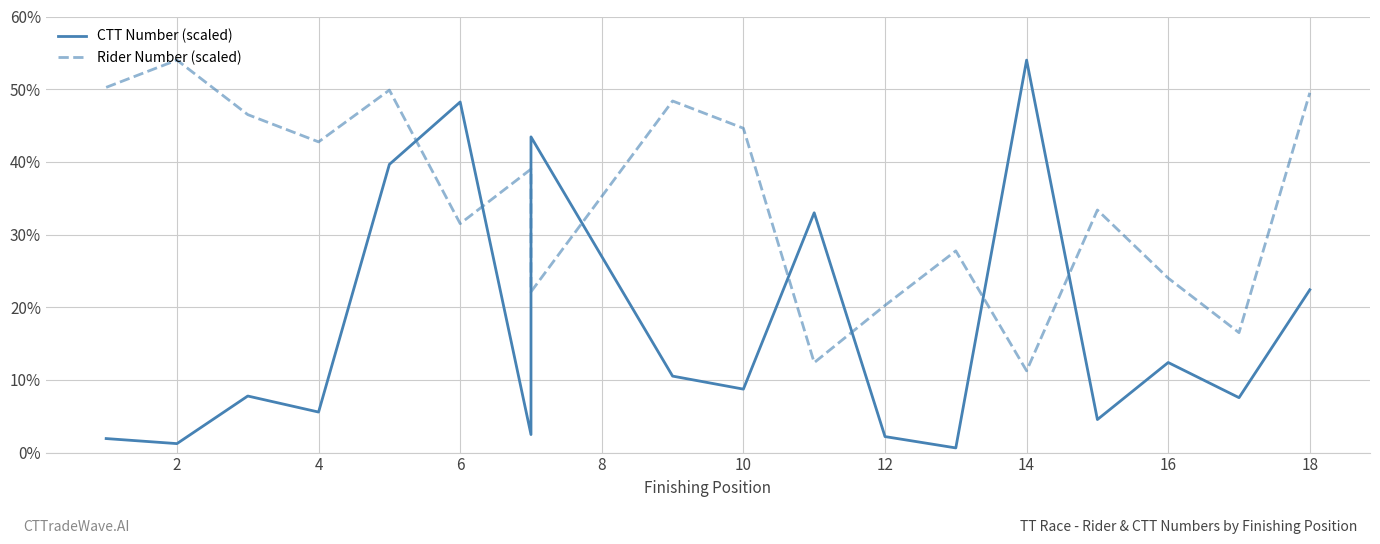

What are all the series names shown in the legend?

CTT Number (scaled), Rider Number (scaled)